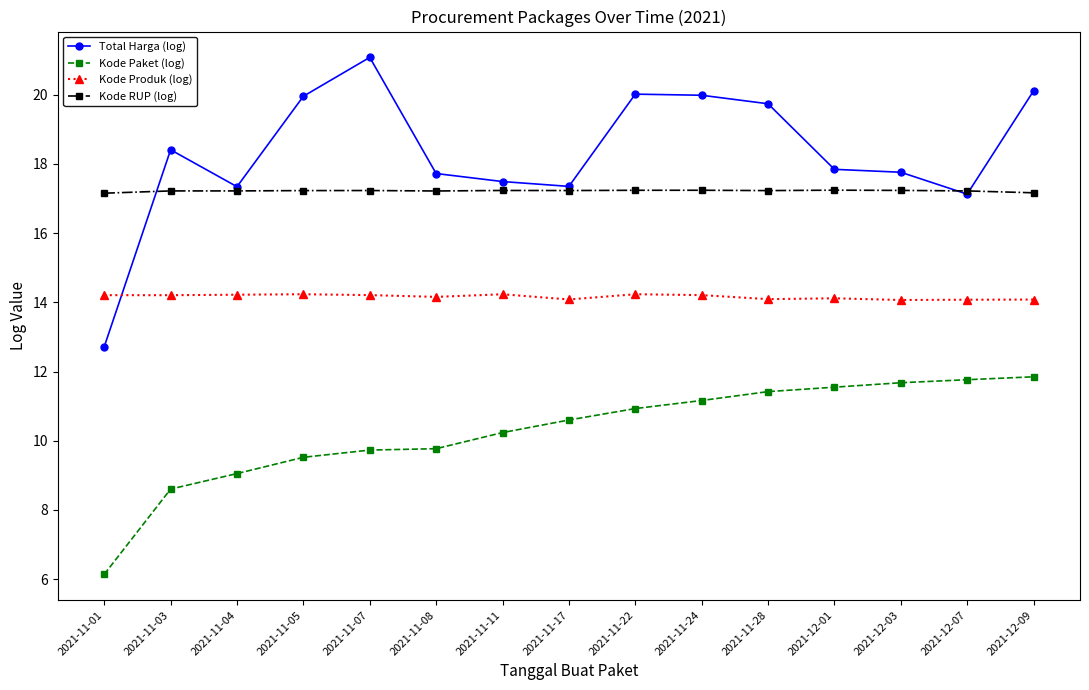

What is the label of the 12th point from the right?

2021-11-05